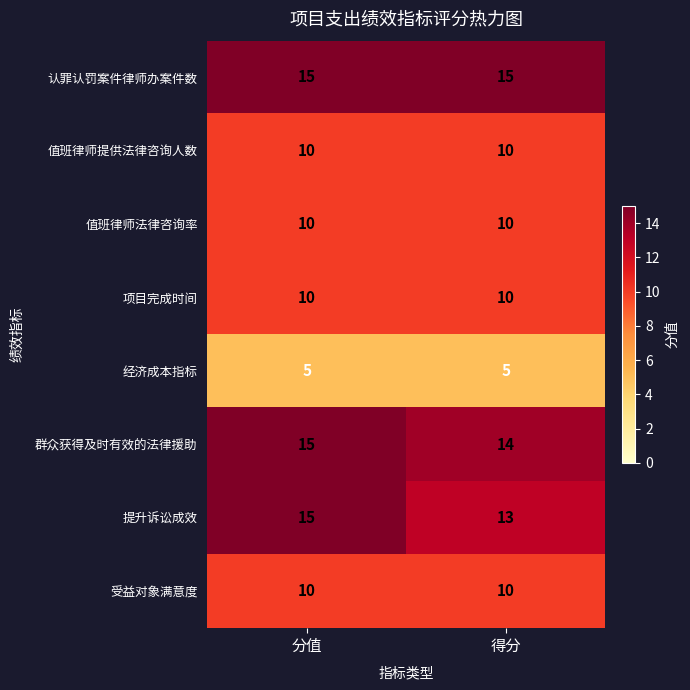

True or false: 群众获得及时有效的法律援助 has a value of 14 at 得分.

True